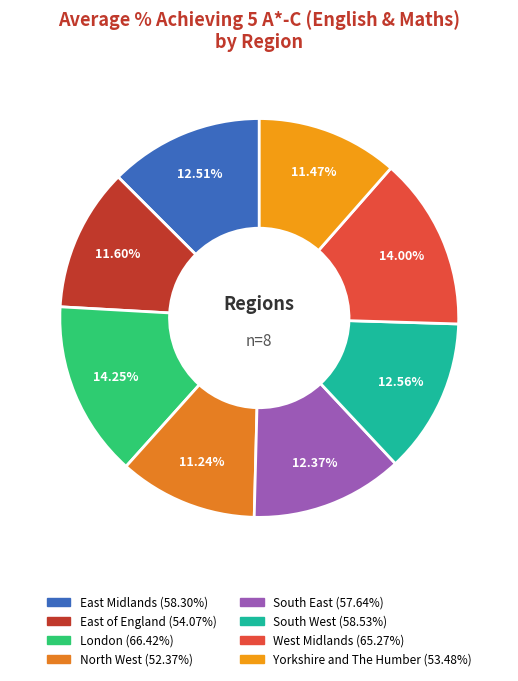

To the nearest percent, what is the difference between the largest and smallest slice percentages?

3%